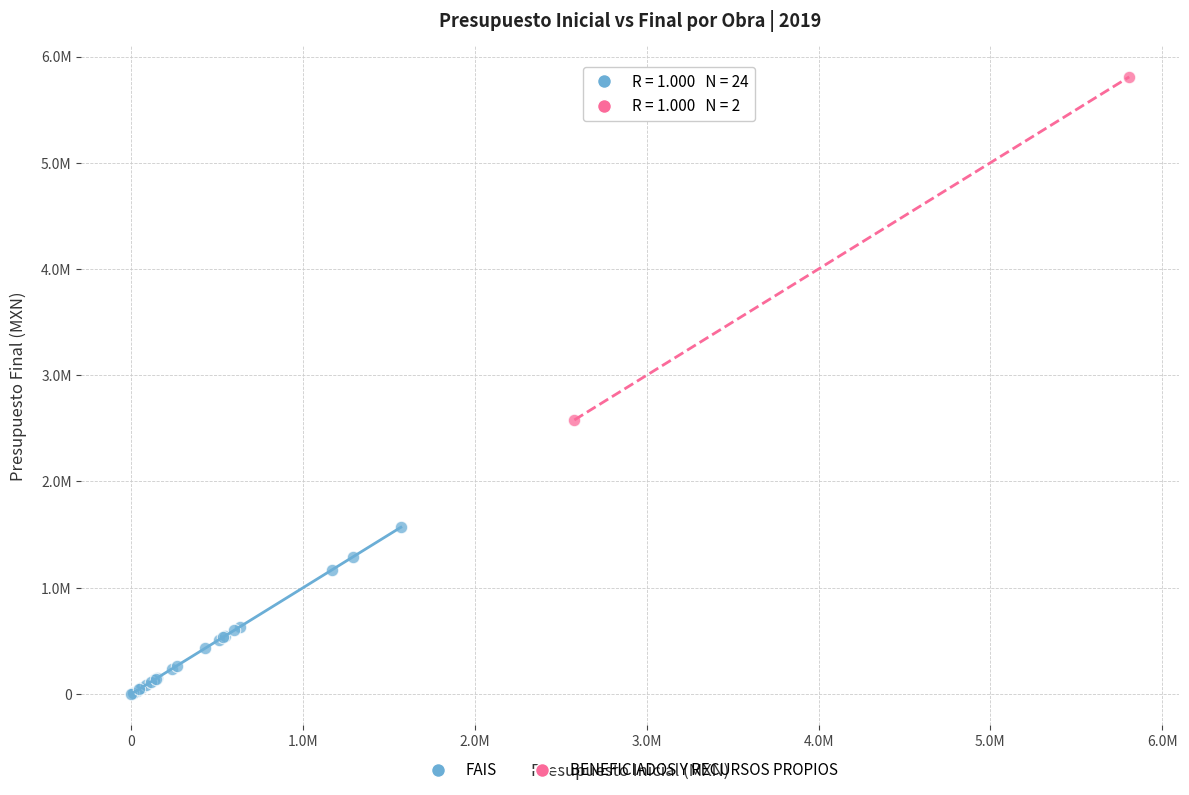

Which series contains the lowest Y value?

FAIS